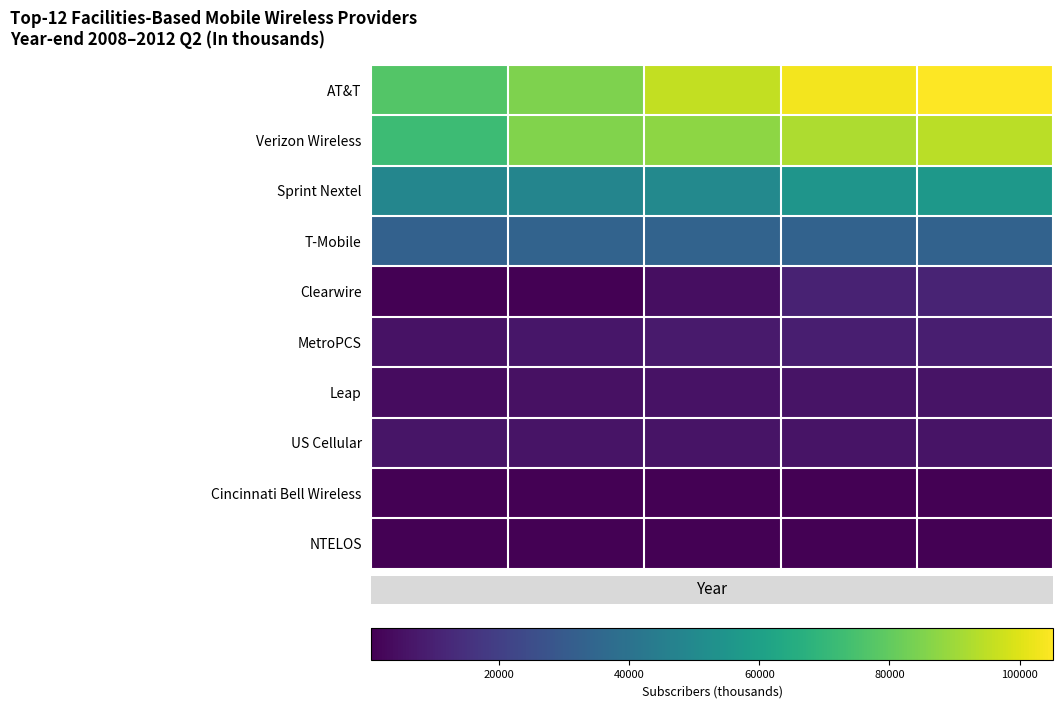

Reading left to right, transcribe all the data shown in this chart.

AT&T: 2008=77009	2009=85120	2010=95536	2011=103247	2012 Q2=105206
Verizon Wireless: 2008=72056	2009=85445	2010=87535	2011=92167	2012 Q2=94154
Sprint Nextel: 2008=48338	2009=48133	2010=49910	2011=55021	2012 Q2=56386
T-Mobile: 2008=32758	2009=33790	2010=33734	2011=33185	2012 Q2=33168
Clearwire: 2008=475	2009=688	2010=4345	2011=10415	2012 Q2=10957
MetroPCS: 2008=5367	2009=6640	2010=8155	2011=9347	2012 Q2=9292
Leap: 2008=3845	2009=4954	2010=5518	2011=5934	2012 Q2=5903
US Cellular: 2008=6196	2009=6141	2010=6072	2011=5891	2012 Q2=5799
Cincinnati Bell Wireless: 2008=551	2009=533	2010=509	2011=459	2012 Q2=430
NTELOS: 2008=435	2009=439	2010=438	2011=415	2012 Q2=425